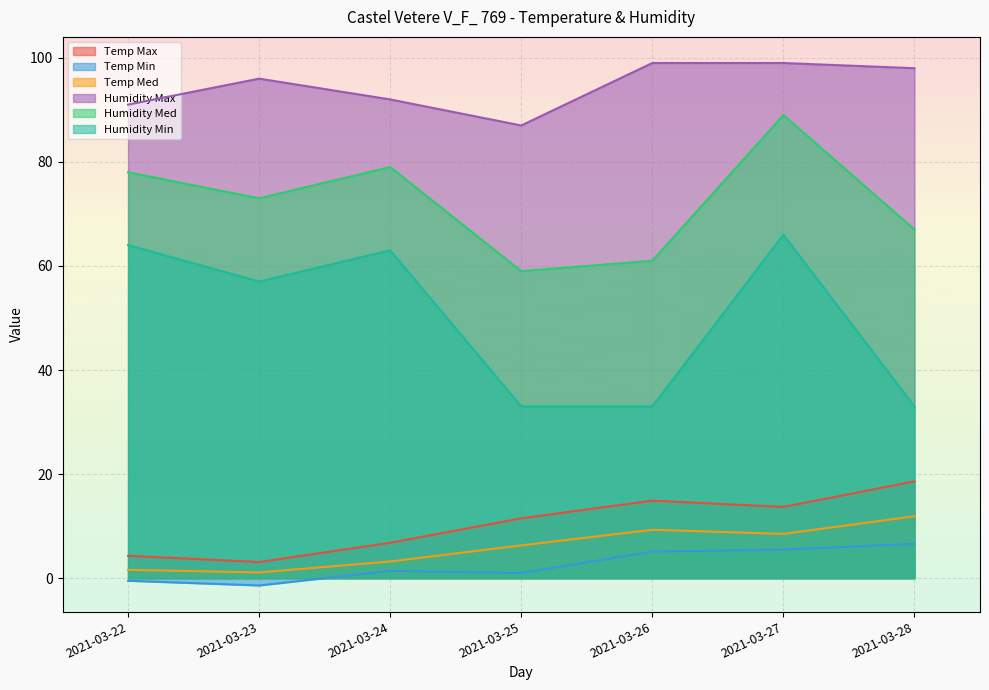

Reading left to right, list all the values displayed in this chart.

Temp Max: 2021-03-22=4.3	2021-03-23=3.1	2021-03-24=6.8	2021-03-25=11.5	2021-03-26=14.9	2021-03-27=13.7	2021-03-28=18.6
Temp Min: 2021-03-22=-0.5	2021-03-23=-1.4	2021-03-24=1.4	2021-03-25=1.0	2021-03-26=5.1	2021-03-27=5.5	2021-03-28=6.6
Temp Med: 2021-03-22=1.6	2021-03-23=1.1	2021-03-24=3.2	2021-03-25=6.3	2021-03-26=9.3	2021-03-27=8.5	2021-03-28=11.9
Humidity Max: 2021-03-22=91.0	2021-03-23=96.0	2021-03-24=92.0	2021-03-25=87.0	2021-03-26=99.0	2021-03-27=99.0	2021-03-28=98.0
Humidity Med: 2021-03-22=78.0	2021-03-23=73.0	2021-03-24=79.0	2021-03-25=59.0	2021-03-26=61.0	2021-03-27=89.0	2021-03-28=67.0
Humidity Min: 2021-03-22=64.0	2021-03-23=57.0	2021-03-24=63.0	2021-03-25=33.0	2021-03-26=33.0	2021-03-27=66.0	2021-03-28=33.0